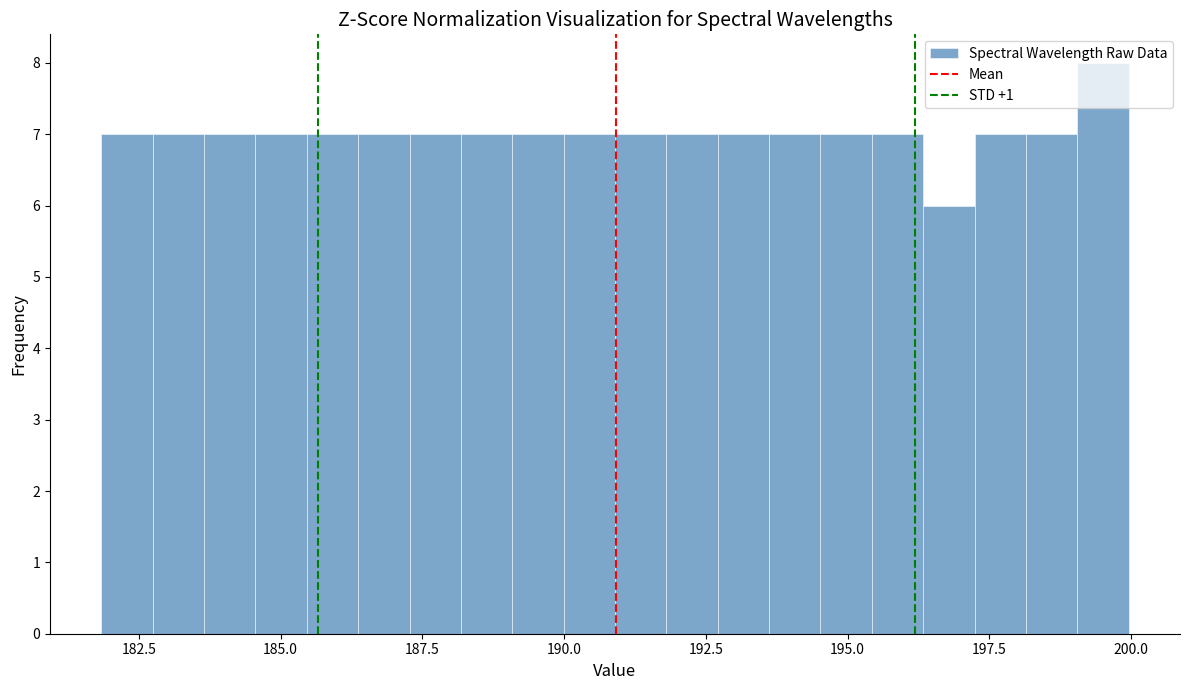

Read against the x-axis, roughly where is the centre of the tallest bar?

199.5